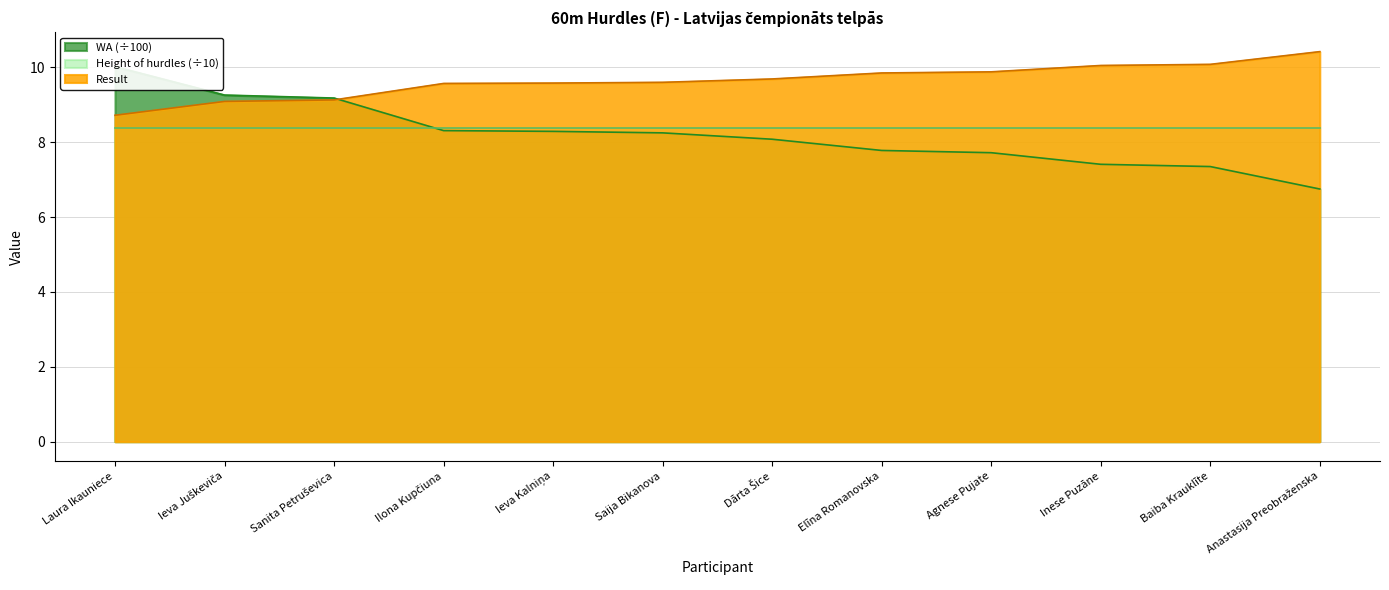

True or false: Result has a value of 9.8 at Elīna Romanovska.

True